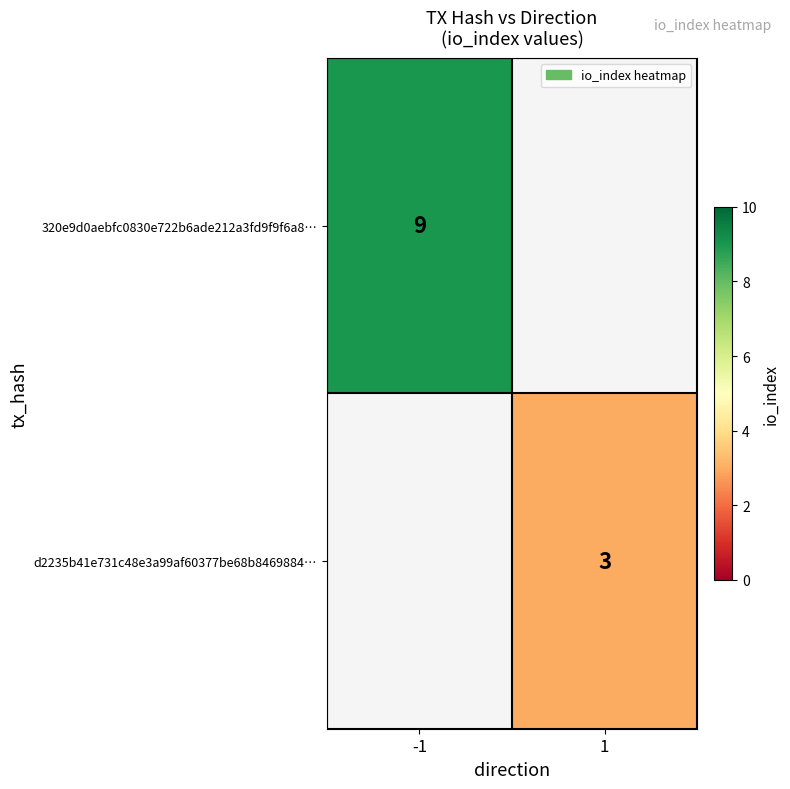

The d2235b41e731c48e3a99af60377be68b8469884… series shows 3 at 1. True or false?

True